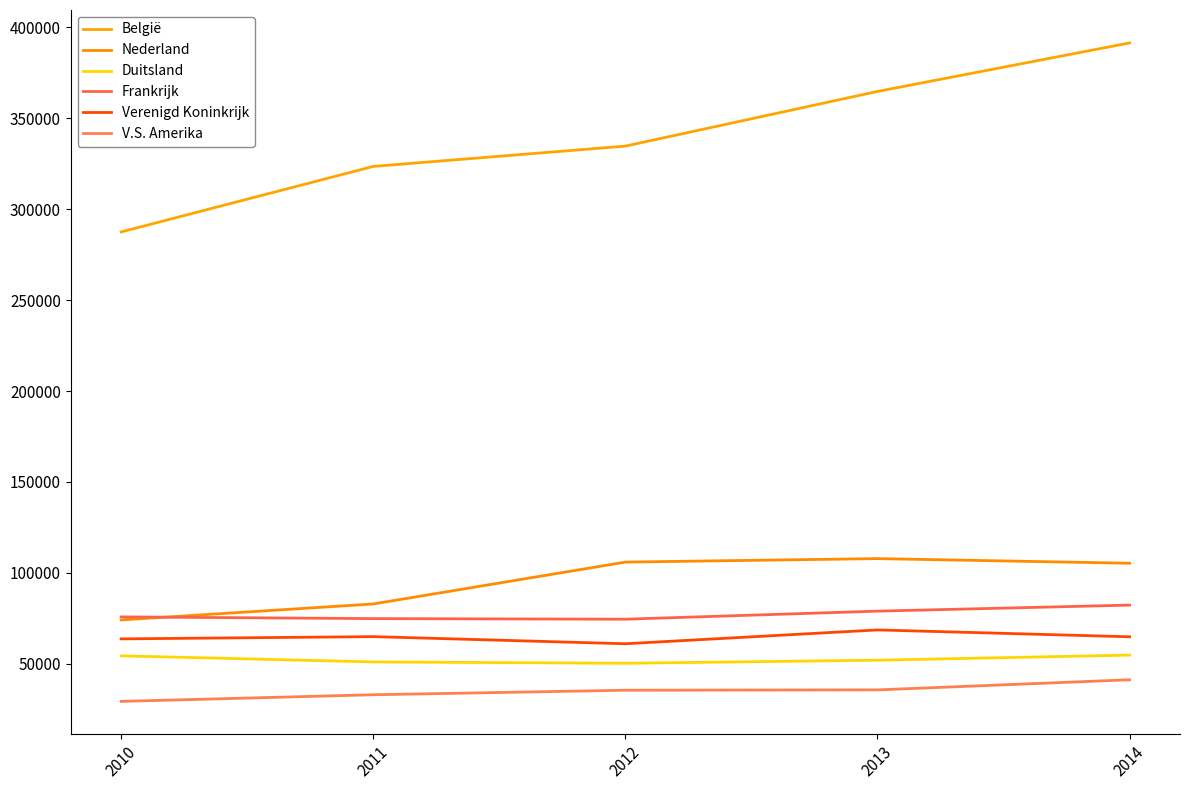

Is this an area chart (filled region under the line)?

No